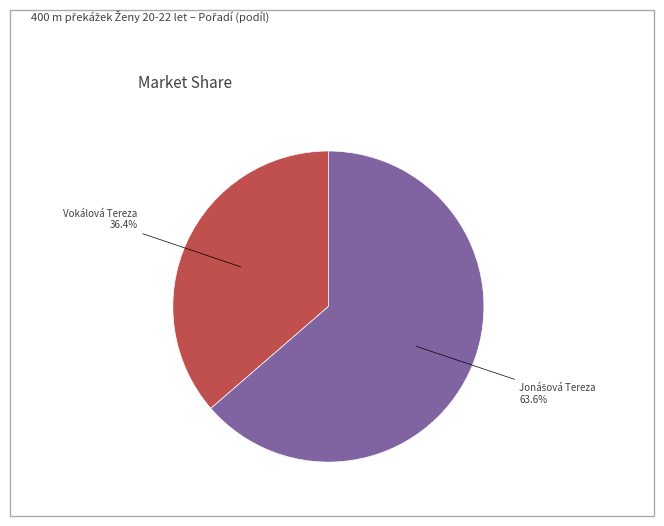

Does any single category account for the majority?

Yes